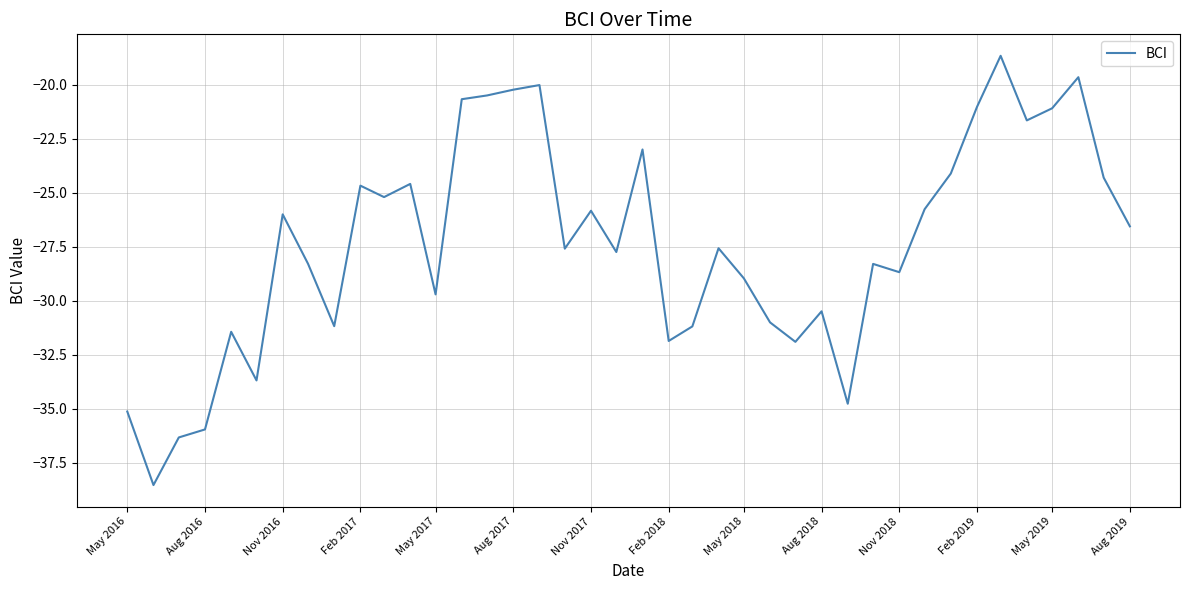

What is the difference between the maximum and minimum values?

19.9